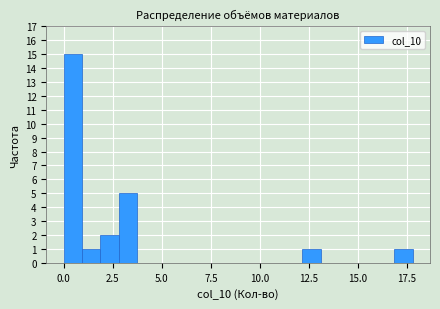

Around what value on the x-axis is the tallest bar? Give the approximate position of its centre, as read against the axis.

0.5